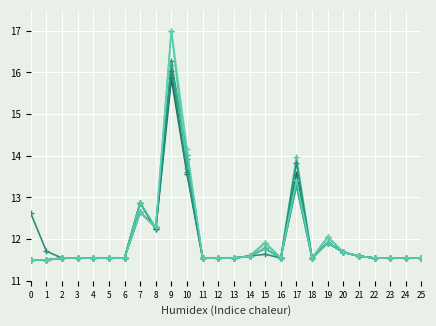

What is the maximum value shown in the chart?

17.0